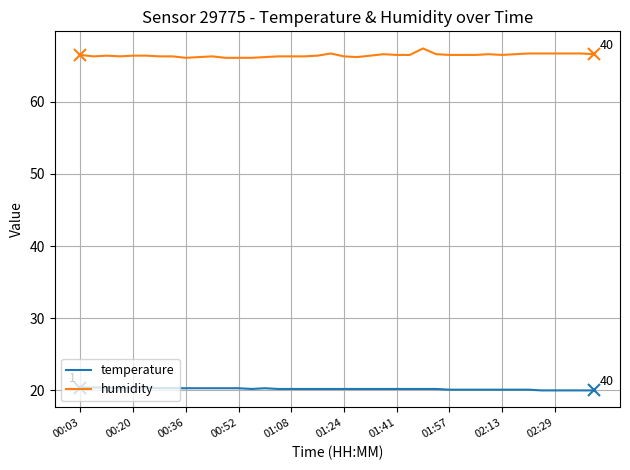

What is the difference between the maximum and second lowest values in the humidity series?

1.3